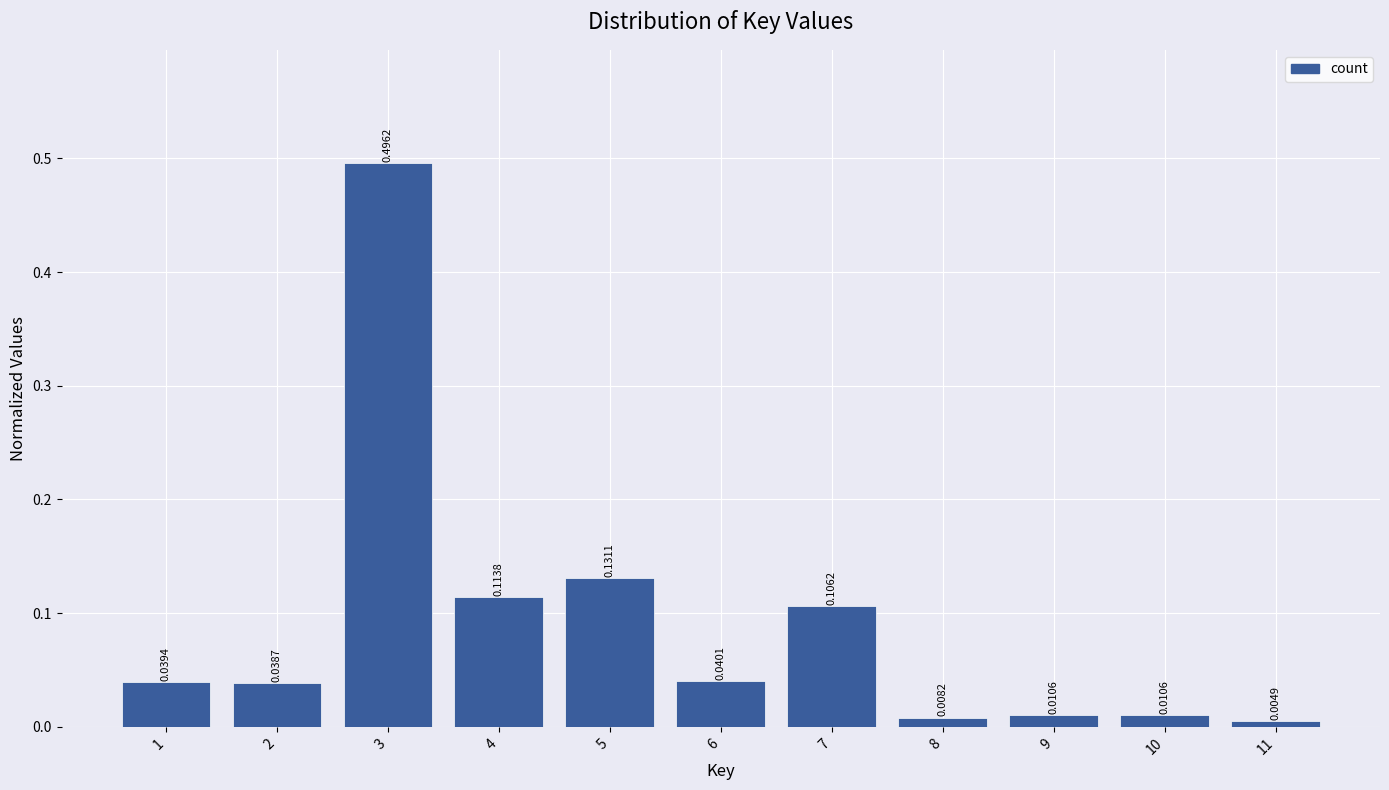

What is the sum of all values?

1.0